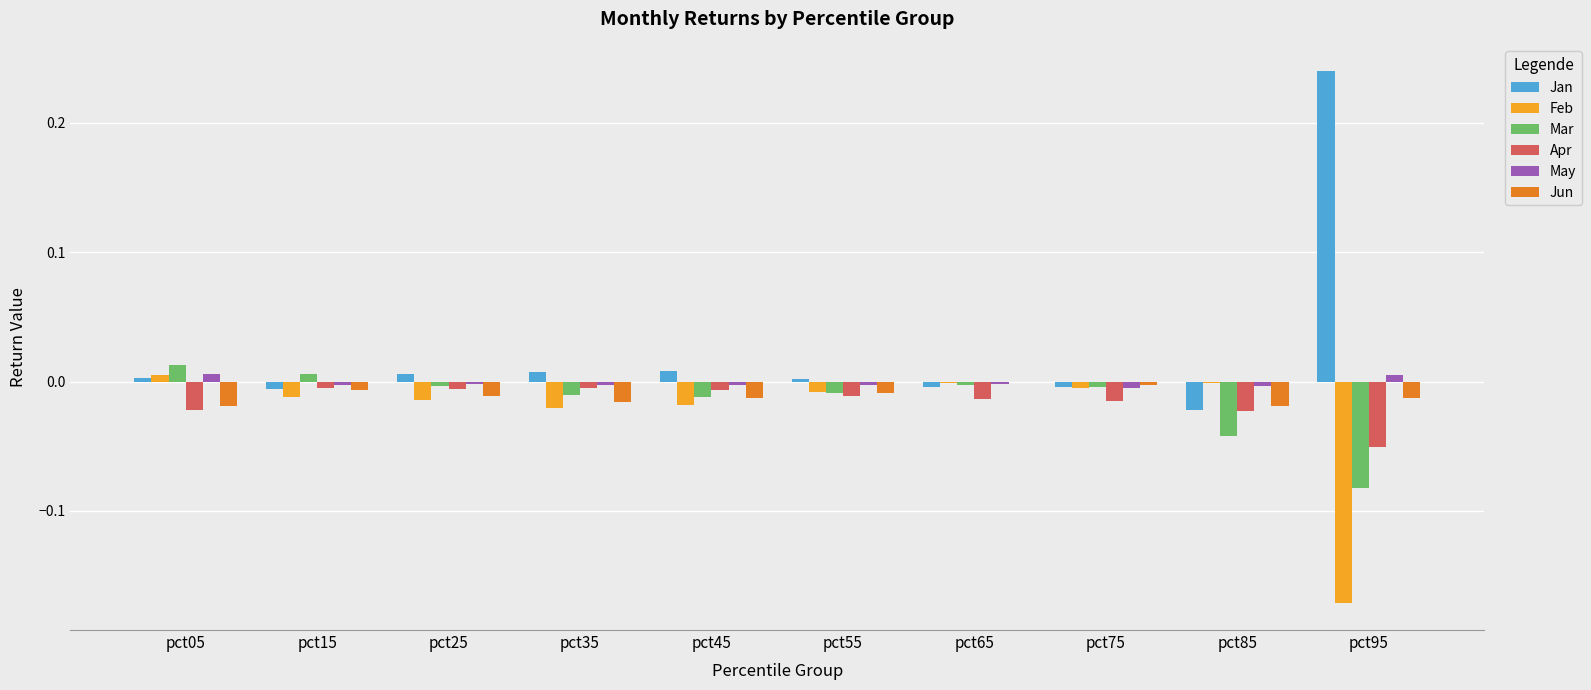

Which series has the largest total across all categories?

Jan